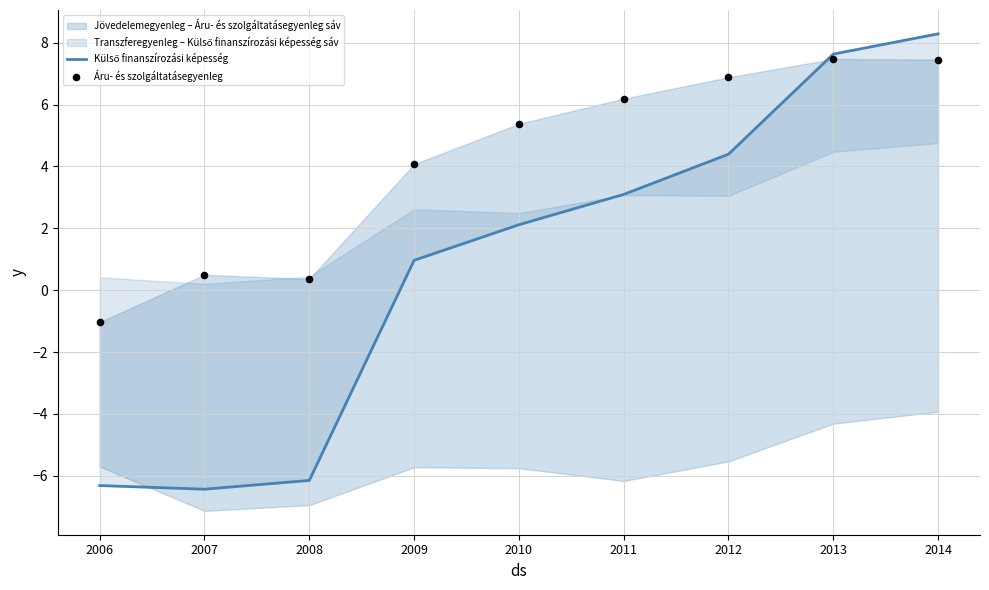

Which series contains the lowest Y value?

Külső finanszírozási képesség